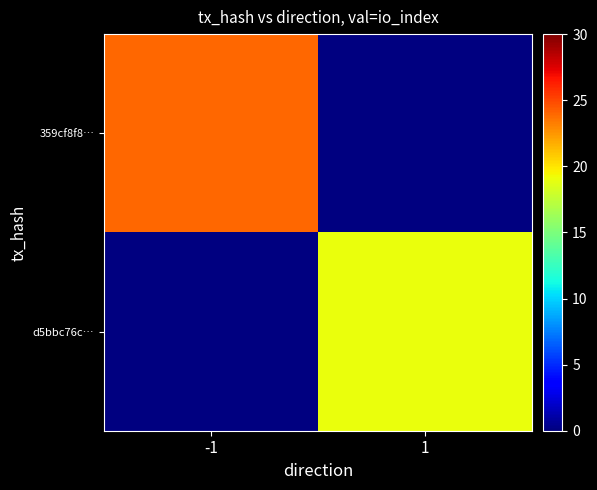

Which series has the widest spread of values?

359cf8f8…